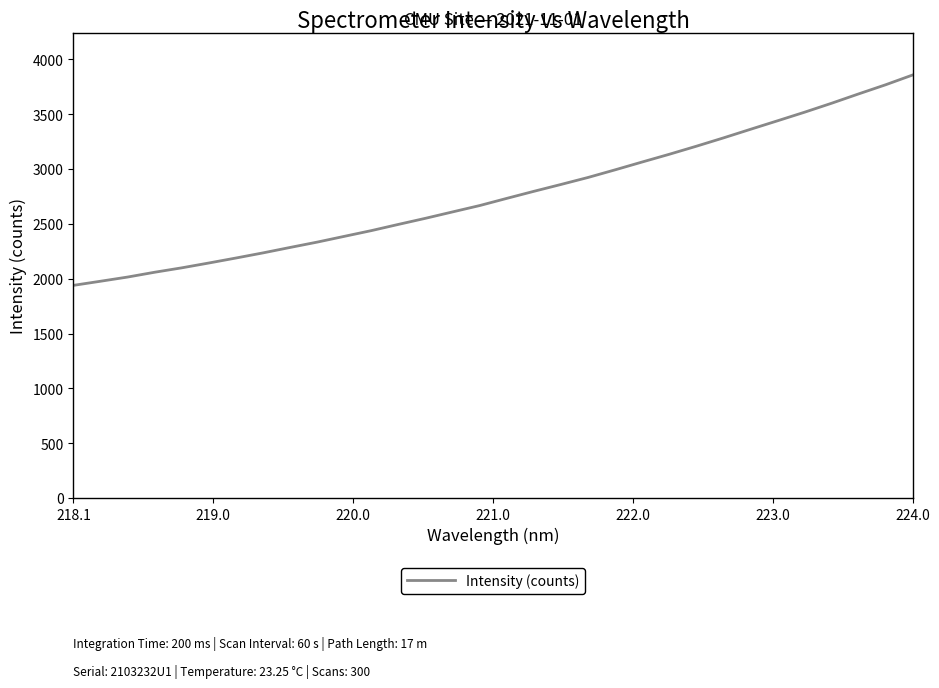

Reading left to right, extract all data points from this chart.

1940.1	1977.7	2015.9	2059.8	2100.0	2144.1	2189.5	2236.4	2285.9	2334.6	2387.1	2439.5	2496.2	2551.8	2610.1	2668.0	2733.4	2797.6	2860.1	2923.8	2993.4	3064.8	3135.1	3208.4	3284.2	3362.6	3440.2	3518.5	3600.3	3685.5	3768.9	3858.1